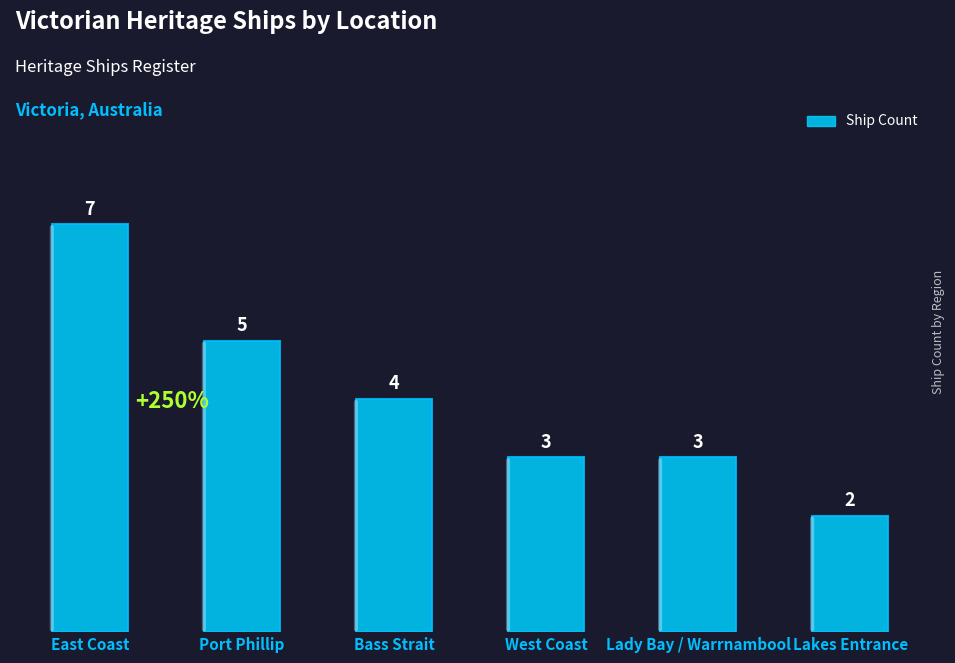

At which label is the value closest to 4?

Bass Strait